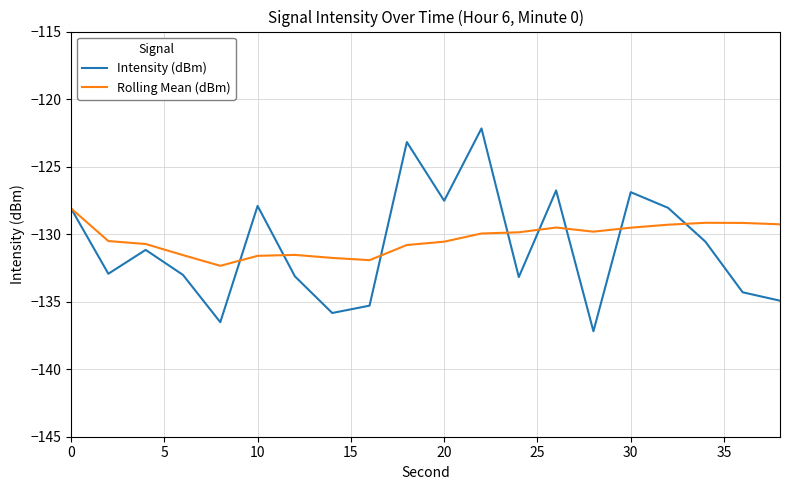

True or false: Rolling Mean (dBm) has more than 1 interior local peaks.

True